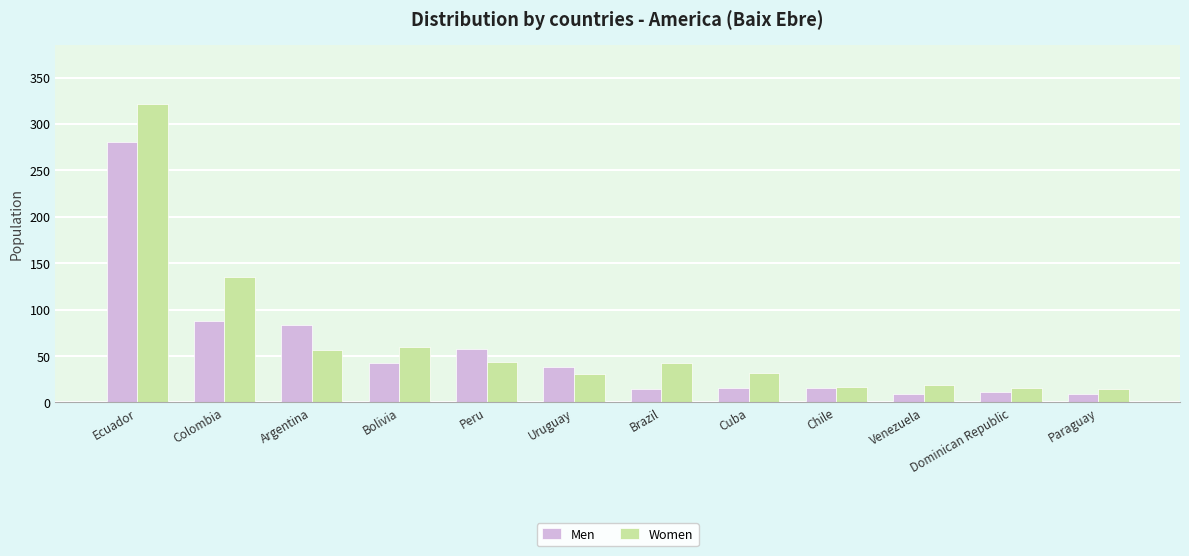

How many bars are there in each group?

2